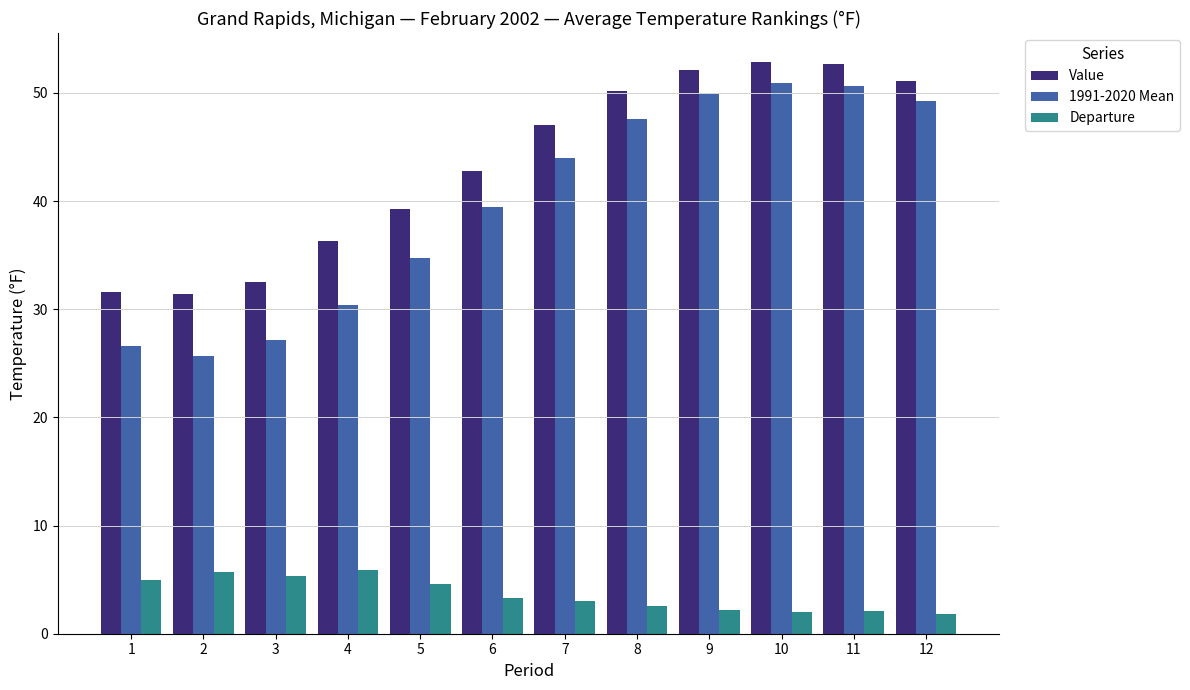

What value does the Departure series have at 6?

3.3